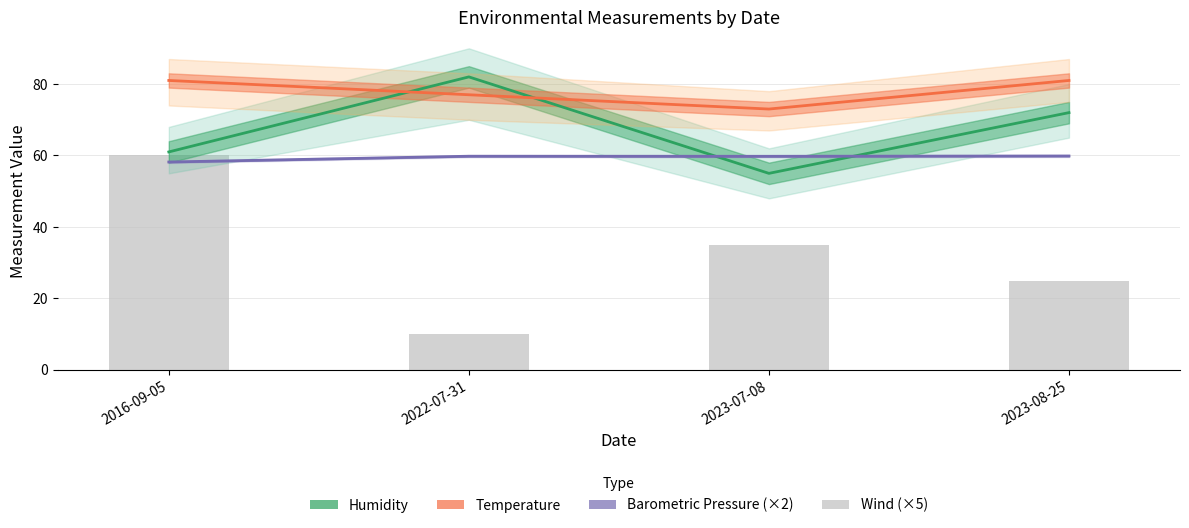

At how many categories does at least one series exceed 23?

4